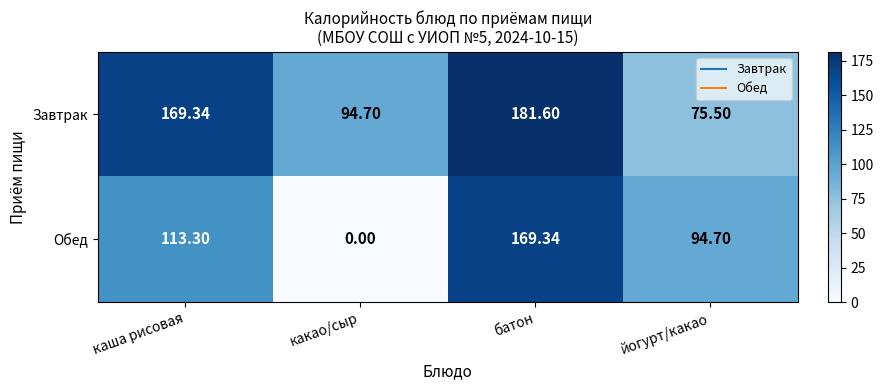

Which label corresponds to the smallest value in the chart?

какао/сыр